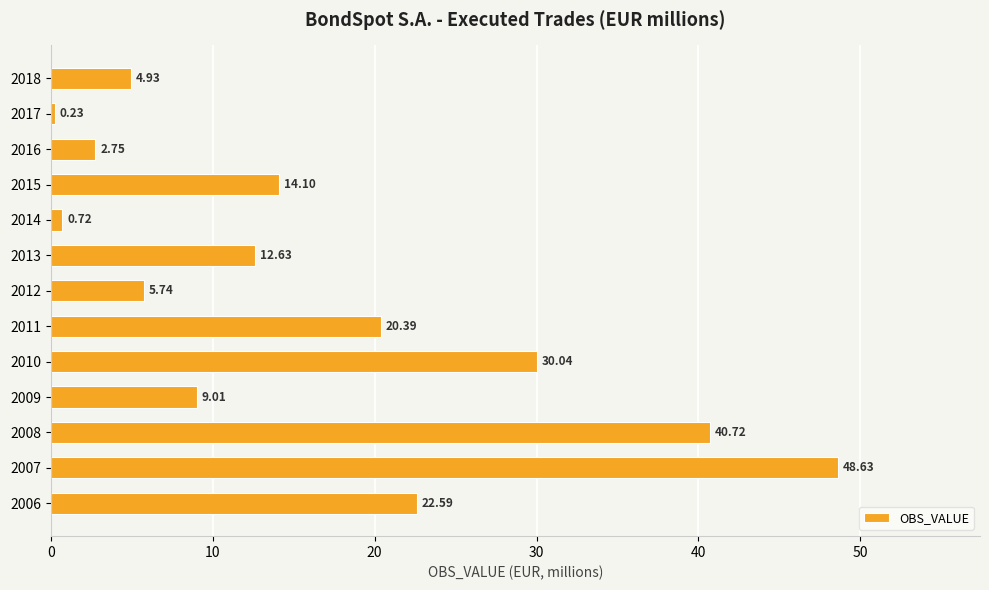

What is the change in value from 2015 to 2017?

-13.9